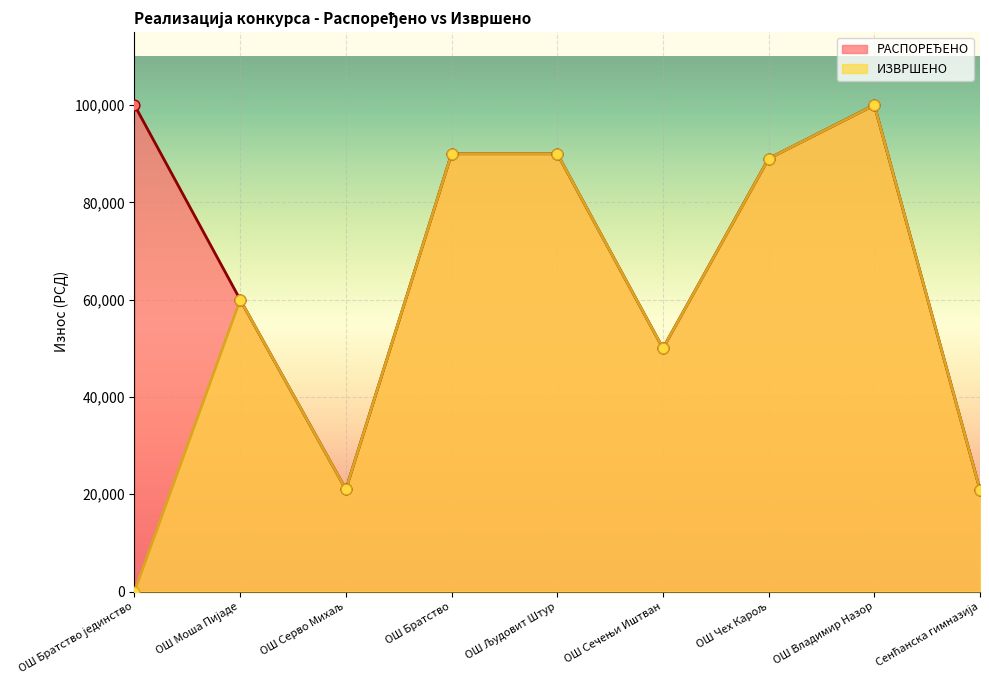

Which series reaches the maximum Y coordinate?

РАСПОРЕЂЕНО